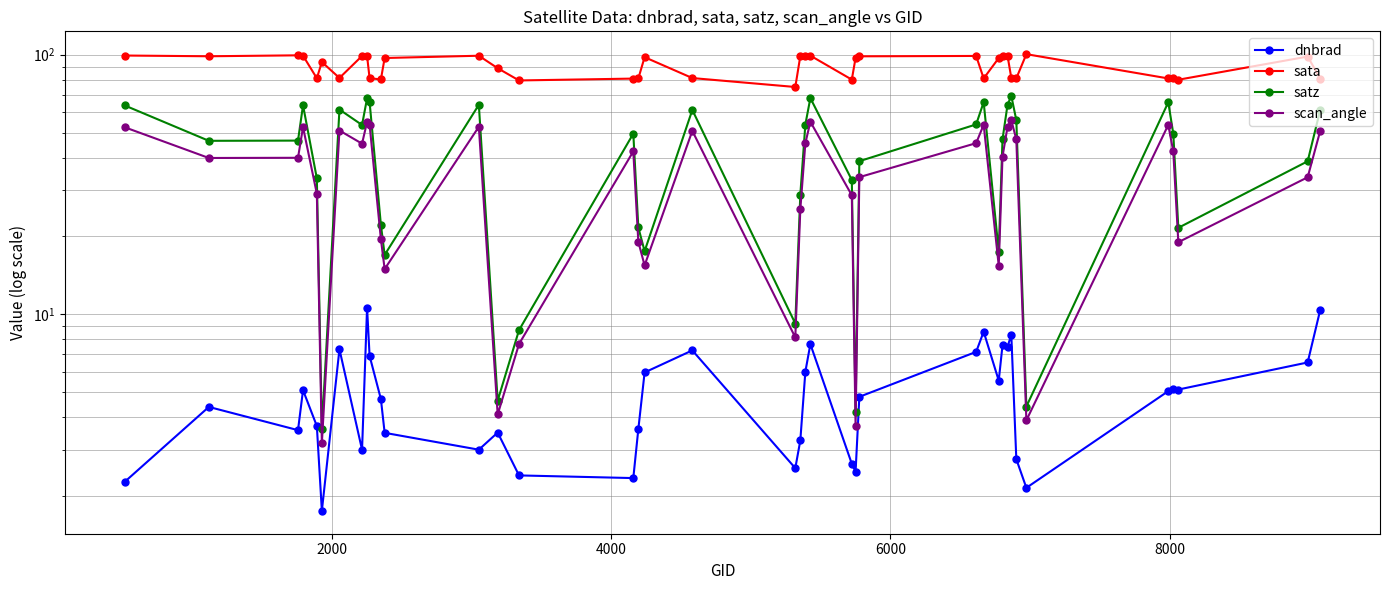

Is the value of scan_angle at 8000 greater than the value of satz at 35?

No